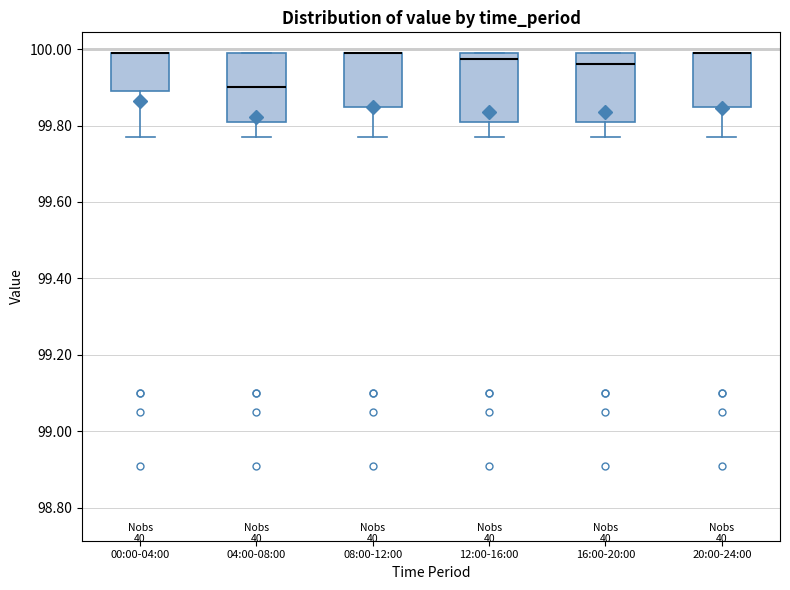

Reading left to right, transcribe this box plot: for each box, give where its median line is, the range the box spans, and where its two whiskers end, as read against the y-axis. The values are not printed on the chart, so give them approximately, as read against the axis.

00:00-04:00: median 100.00 (drawn on the box's upper edge), box 99.90 to 100.00, whiskers 99.78 to 100.00
04:00-08:00: median 99.90, box 99.82 to 100.00, whiskers 99.78 to 100.00
08:00-12:00: median 100.00 (drawn on the box's upper edge), box 99.84 to 100.00, whiskers 99.78 to 100.00
12:00-16:00: median 99.98, box 99.82 to 100.00, whiskers 99.78 to 100.00
16:00-20:00: median 99.96, box 99.82 to 100.00, whiskers 99.78 to 100.00
20:00-24:00: median 100.00 (drawn on the box's upper edge), box 99.84 to 100.00, whiskers 99.78 to 100.00